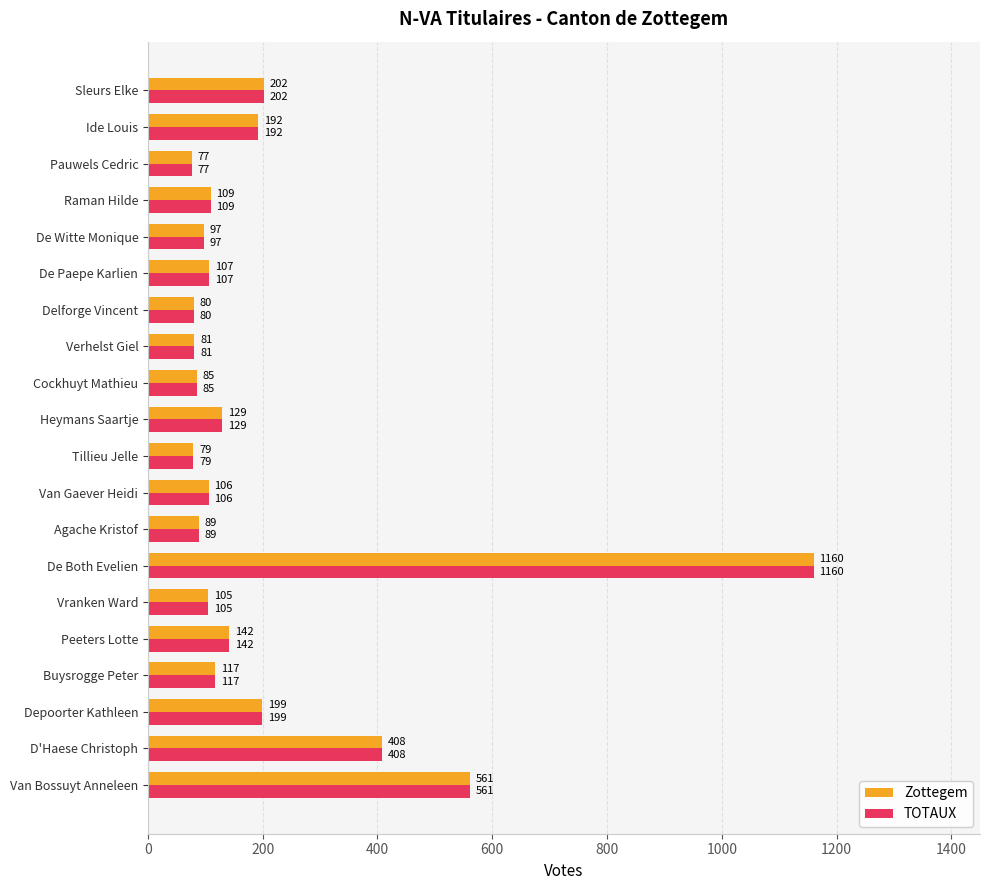

What is the maximum value shown in the chart?

1160